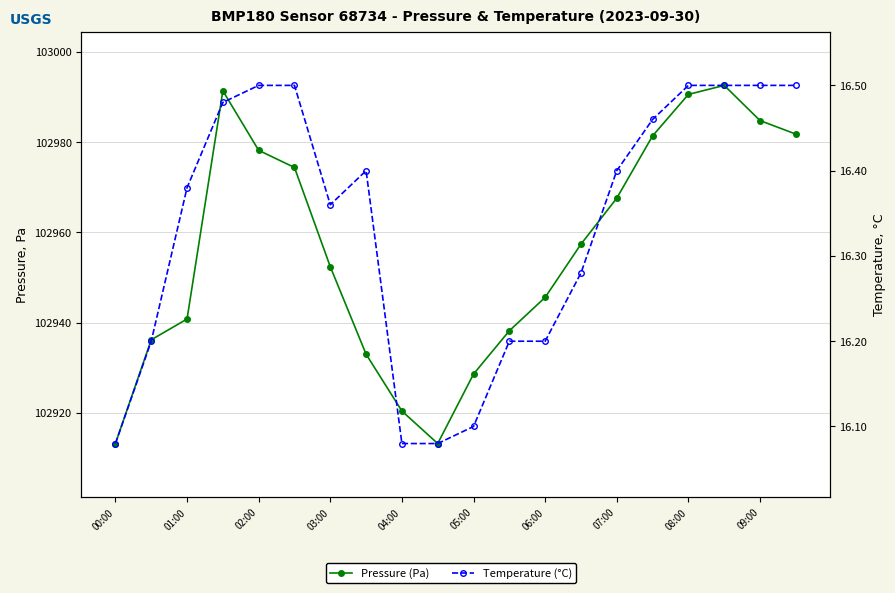

At which label does Temperature (°C) reach its minimum?

00:00